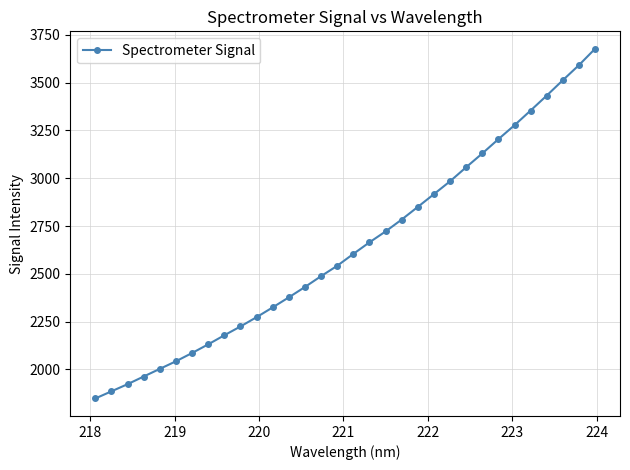

What is the value of the 5th point from the left?

2002.7